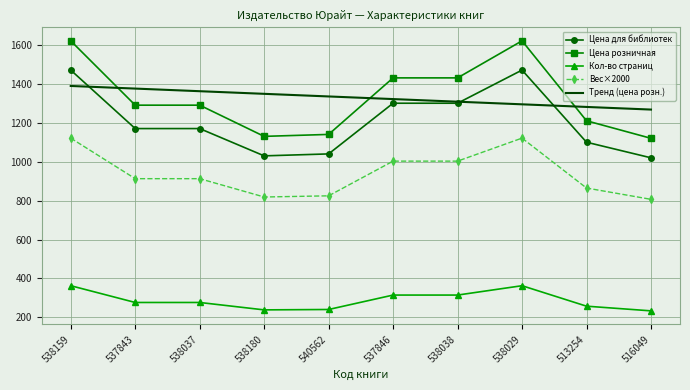

What is the highest value of the Цена для библиотек series?

1469.0